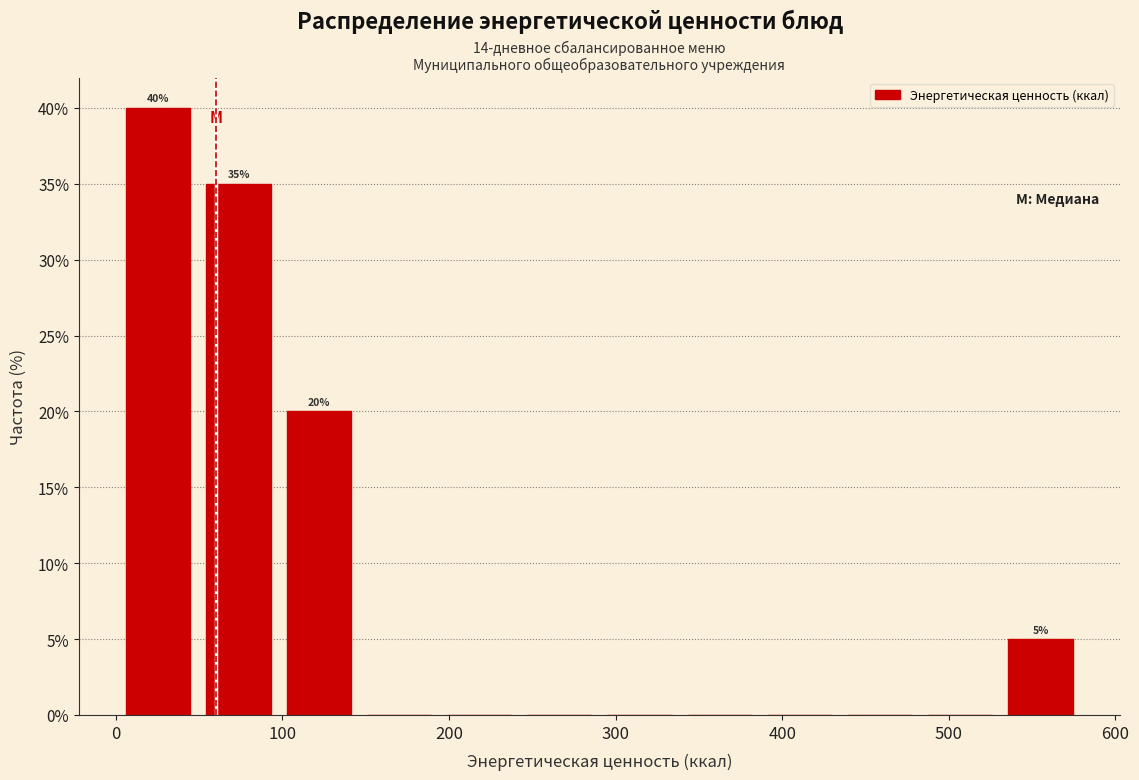

Over which range of the x-axis is the bar tallest?

0 to 50